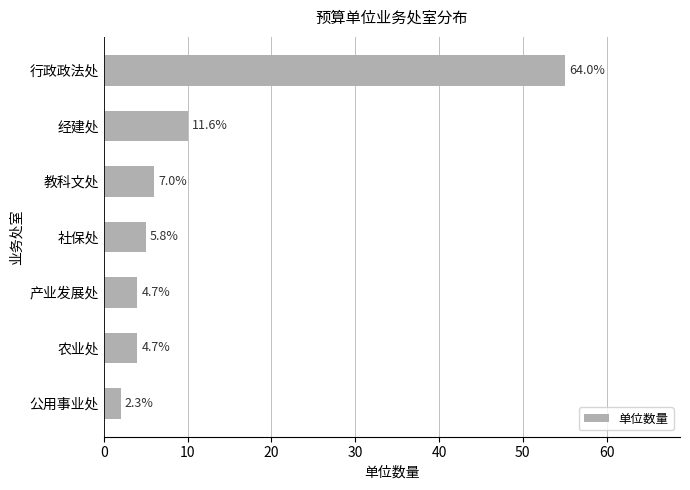

What is the sum of all values?

86